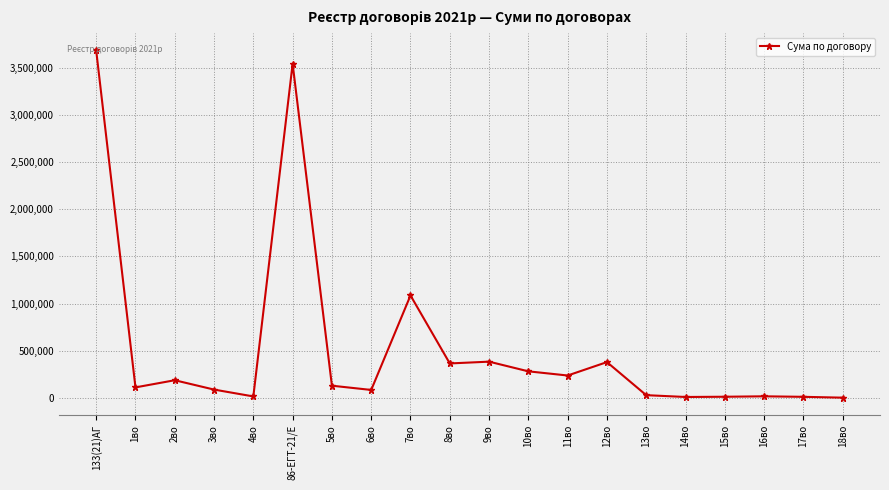

Which label corresponds to the largest value in the chart?

133(21)АГ